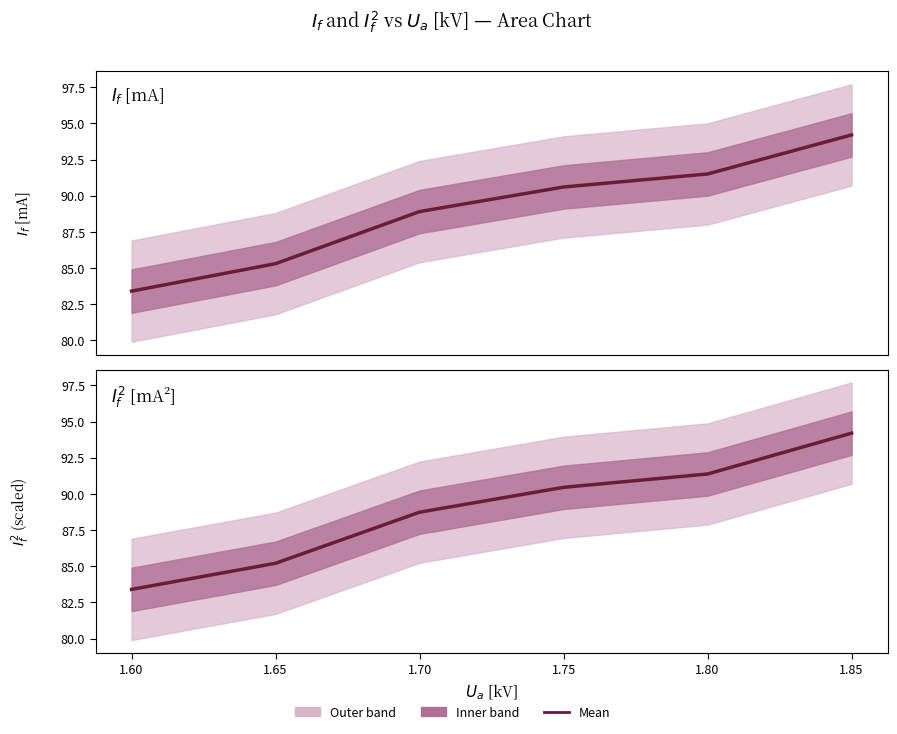

Is it true that $I_f$ [mA] equals 50.7 at 1.75?

False